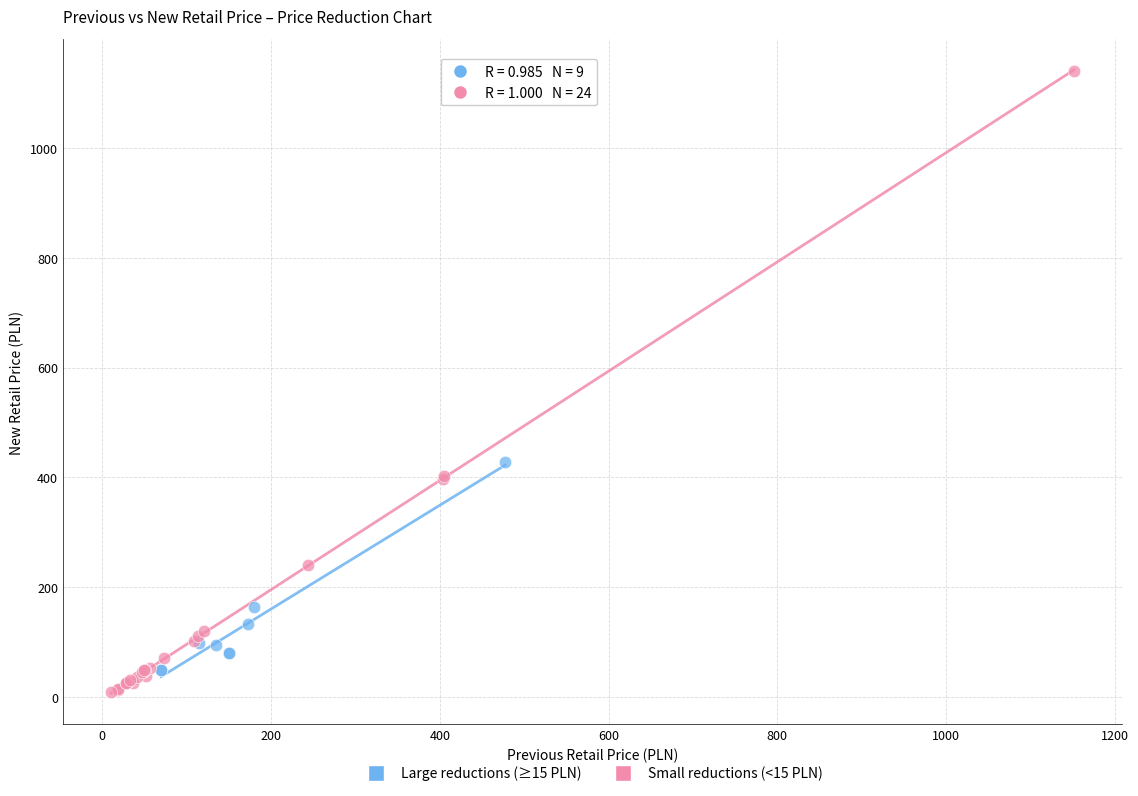

Which series contains the highest Y value?

Small reductions (<15 PLN)